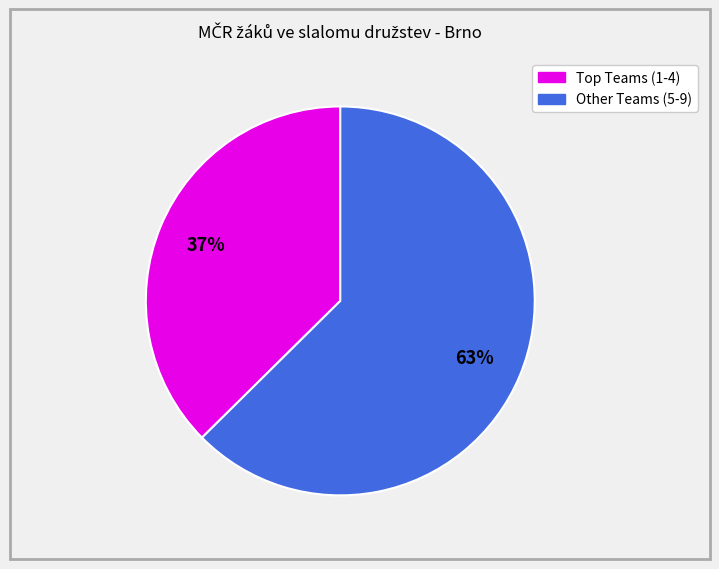

To the nearest percent, what is the average slice percentage?

50%